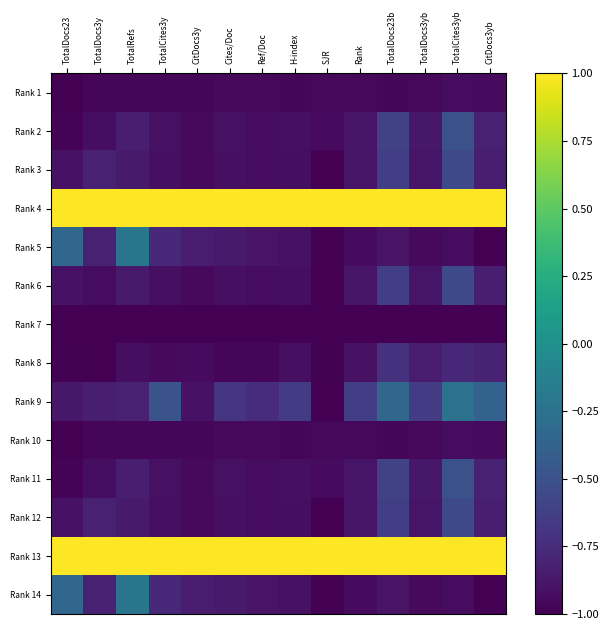

Reading left to right, what are all the values shown in this chart?

Rank 1: TotalDocs23=-1.0	TotalDocs3y=-1.0	TotalRefs=-1.0	TotalCites3y=-1.0	CitDocs3y=-1.0	Cites/Doc=-1.0	Ref/Doc=-1.0	H-index=-1.0	SJR=-1.0	Rank=-1.0	TotalDocs23b=-1.0	TotalDocs3yb=-1.0	TotalCites3yb=-0.9	CitDocs3yb=-0.9
Rank 2: TotalDocs23=-1.0	TotalDocs3y=-0.9	TotalRefs=-0.8	TotalCites3y=-0.9	CitDocs3y=-0.9	Cites/Doc=-0.9	Ref/Doc=-0.9	H-index=-0.9	SJR=-0.9	Rank=-0.9	TotalDocs23b=-0.6	TotalDocs3yb=-0.9	TotalCites3yb=-0.5	CitDocs3yb=-0.8
Rank 3: TotalDocs23=-0.9	TotalDocs3y=-0.8	TotalRefs=-0.9	TotalCites3y=-0.9	CitDocs3y=-1.0	Cites/Doc=-0.9	Ref/Doc=-0.9	H-index=-0.9	SJR=-1.0	Rank=-0.9	TotalDocs23b=-0.6	TotalDocs3yb=-0.9	TotalCites3yb=-0.6	CitDocs3yb=-0.8
Rank 4: TotalDocs23=1.0	TotalDocs3y=1.0	TotalRefs=1.0	TotalCites3y=1.0	CitDocs3y=1.0	Cites/Doc=1.0	Ref/Doc=1.0	H-index=1.0	SJR=1.0	Rank=1.0	TotalDocs23b=1.0	TotalDocs3yb=1.0	TotalCites3yb=1.0	CitDocs3yb=1.0
Rank 5: TotalDocs23=-0.3	TotalDocs3y=-0.8	TotalRefs=-0.2	TotalCites3y=-0.8	CitDocs3y=-0.8	Cites/Doc=-0.9	Ref/Doc=-0.9	H-index=-0.9	SJR=-1.0	Rank=-0.9	TotalDocs23b=-0.9	TotalDocs3yb=-1.0	TotalCites3yb=-0.9	CitDocs3yb=-1.0
Rank 6: TotalDocs23=-0.9	TotalDocs3y=-0.9	TotalRefs=-0.9	TotalCites3y=-0.9	CitDocs3y=-1.0	Cites/Doc=-0.9	Ref/Doc=-0.9	H-index=-0.9	SJR=-1.0	Rank=-0.9	TotalDocs23b=-0.6	TotalDocs3yb=-0.9	TotalCites3yb=-0.6	CitDocs3yb=-0.8
Rank 7: TotalDocs23=-1.0	TotalDocs3y=-1.0	TotalRefs=-1.0	TotalCites3y=-1.0	CitDocs3y=-1.0	Cites/Doc=-1.0	Ref/Doc=-1.0	H-index=-1.0	SJR=-1.0	Rank=-1.0	TotalDocs23b=-1.0	TotalDocs3yb=-1.0	TotalCites3yb=-1.0	CitDocs3yb=-1.0
Rank 8: TotalDocs23=-1.0	TotalDocs3y=-1.0	TotalRefs=-0.9	TotalCites3y=-1.0	CitDocs3y=-0.9	Cites/Doc=-1.0	Ref/Doc=-1.0	H-index=-0.9	SJR=-1.0	Rank=-0.9	TotalDocs23b=-0.7	TotalDocs3yb=-0.8	TotalCites3yb=-0.8	CitDocs3yb=-0.8
Rank 9: TotalDocs23=-0.9	TotalDocs3y=-0.8	TotalRefs=-0.8	TotalCites3y=-0.5	CitDocs3y=-0.9	Cites/Doc=-0.7	Ref/Doc=-0.7	H-index=-0.7	SJR=-1.0	Rank=-0.6	TotalDocs23b=-0.3	TotalDocs3yb=-0.6	TotalCites3yb=-0.2	CitDocs3yb=-0.4
Rank 10: TotalDocs23=-1.0	TotalDocs3y=-1.0	TotalRefs=-1.0	TotalCites3y=-1.0	CitDocs3y=-1.0	Cites/Doc=-1.0	Ref/Doc=-1.0	H-index=-1.0	SJR=-1.0	Rank=-1.0	TotalDocs23b=-1.0	TotalDocs3yb=-1.0	TotalCites3yb=-0.9	CitDocs3yb=-0.9
Rank 11: TotalDocs23=-1.0	TotalDocs3y=-0.9	TotalRefs=-0.8	TotalCites3y=-0.9	CitDocs3y=-0.9	Cites/Doc=-0.9	Ref/Doc=-0.9	H-index=-0.9	SJR=-0.9	Rank=-0.9	TotalDocs23b=-0.6	TotalDocs3yb=-0.9	TotalCites3yb=-0.5	CitDocs3yb=-0.8
Rank 12: TotalDocs23=-0.9	TotalDocs3y=-0.8	TotalRefs=-0.9	TotalCites3y=-0.9	CitDocs3y=-1.0	Cites/Doc=-0.9	Ref/Doc=-0.9	H-index=-0.9	SJR=-1.0	Rank=-0.9	TotalDocs23b=-0.6	TotalDocs3yb=-0.9	TotalCites3yb=-0.6	CitDocs3yb=-0.8
Rank 13: TotalDocs23=1.0	TotalDocs3y=1.0	TotalRefs=1.0	TotalCites3y=1.0	CitDocs3y=1.0	Cites/Doc=1.0	Ref/Doc=1.0	H-index=1.0	SJR=1.0	Rank=1.0	TotalDocs23b=1.0	TotalDocs3yb=1.0	TotalCites3yb=1.0	CitDocs3yb=1.0
Rank 14: TotalDocs23=-0.3	TotalDocs3y=-0.8	TotalRefs=-0.2	TotalCites3y=-0.8	CitDocs3y=-0.8	Cites/Doc=-0.9	Ref/Doc=-0.9	H-index=-0.9	SJR=-1.0	Rank=-0.9	TotalDocs23b=-0.9	TotalDocs3yb=-1.0	TotalCites3yb=-0.9	CitDocs3yb=-1.0